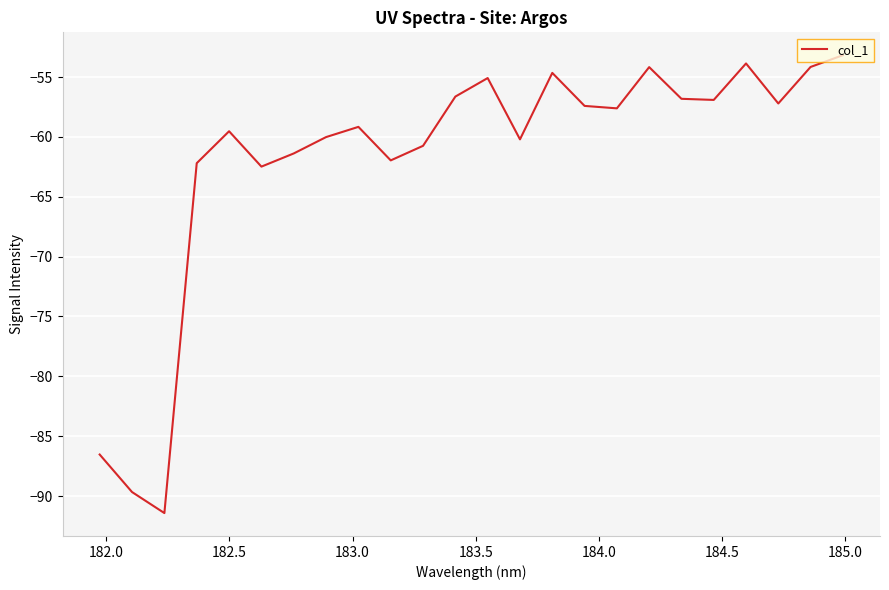

What is the greatest value displayed?

-53.2